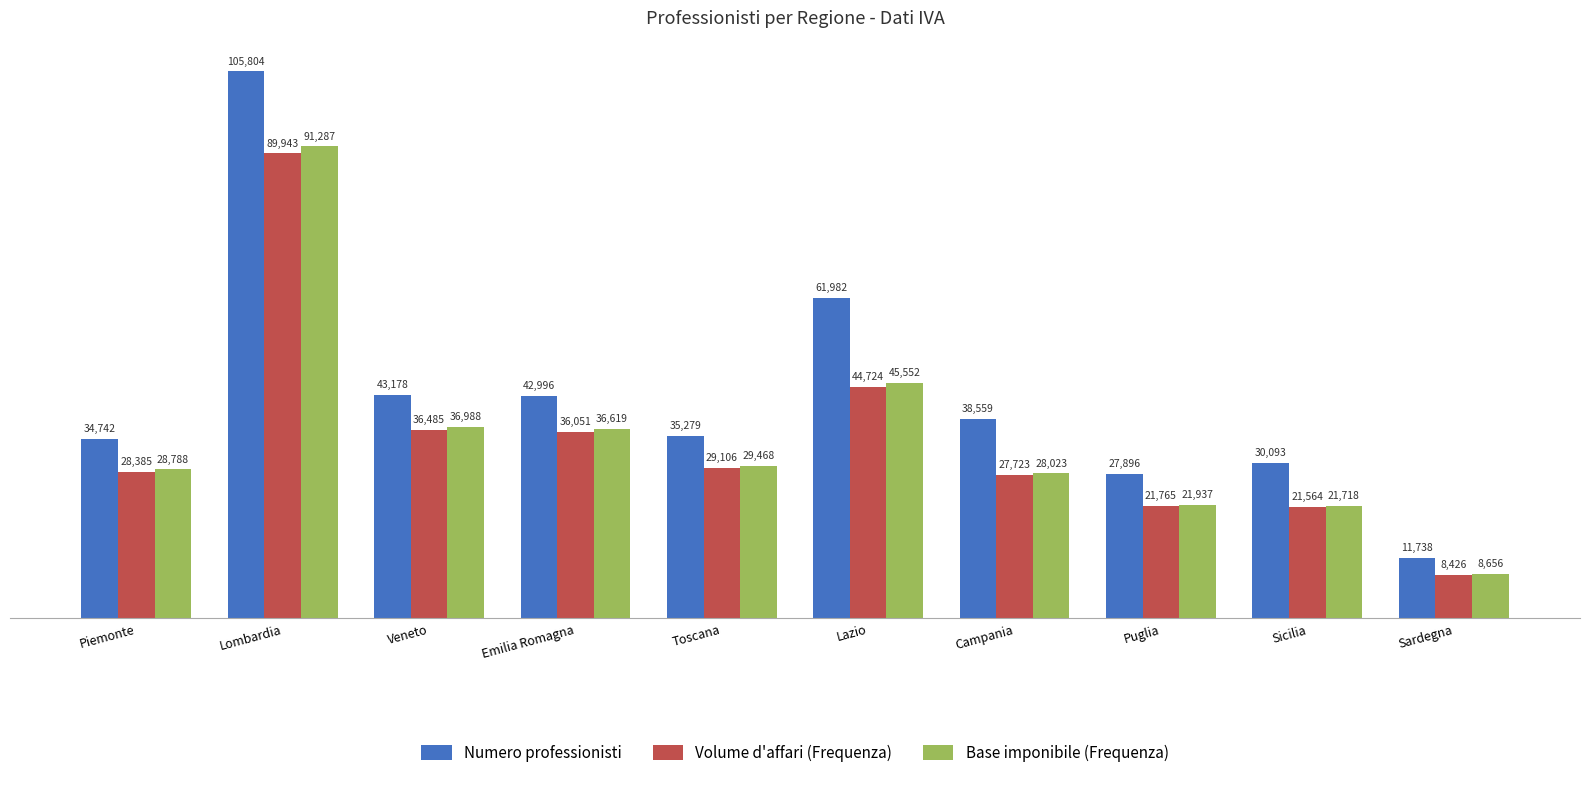

What is the difference between the highest and lowest values at Emilia Romagna?

6945